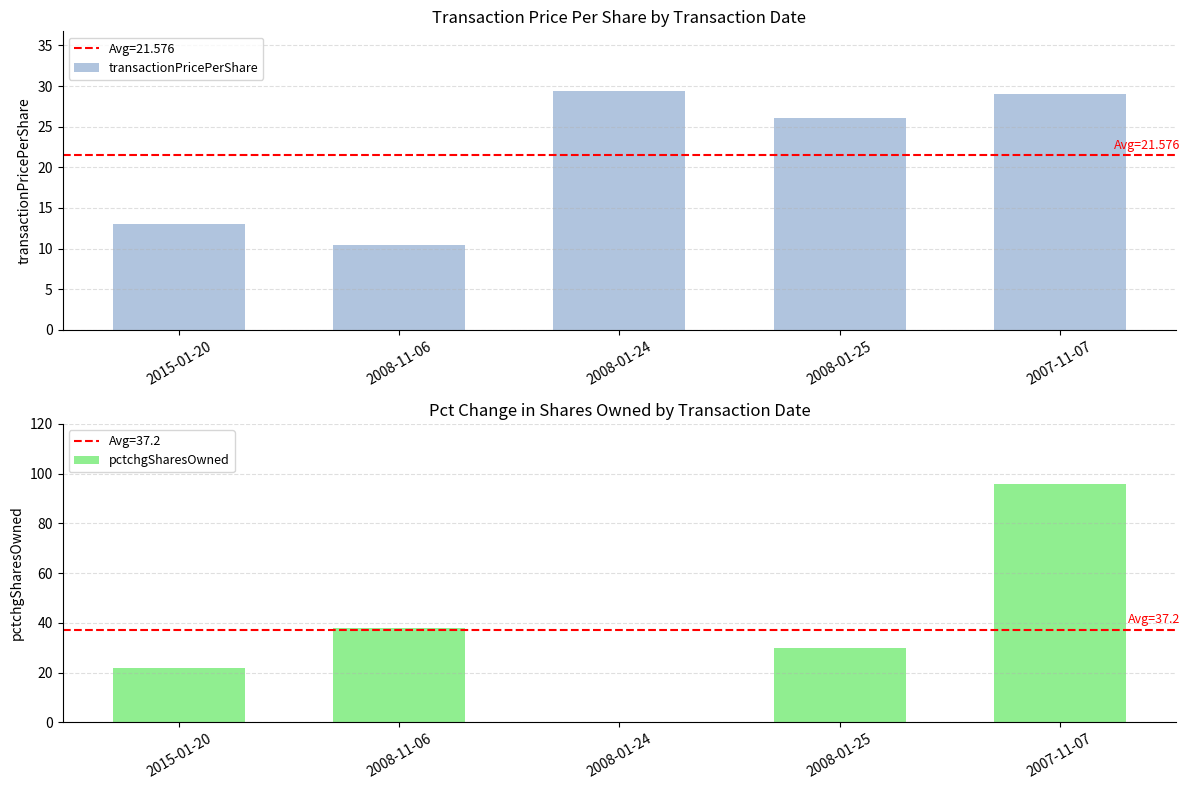

Where does the pctchgSharesOwned series first go above 30?

2008-11-06